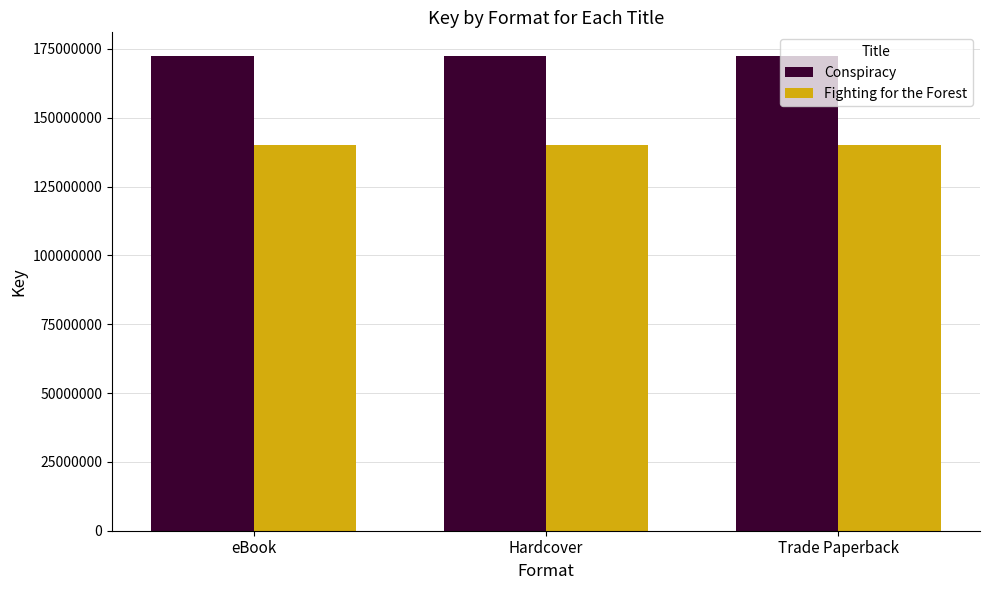

What is the difference between the highest and lowest values at Trade Paperback?

32284863